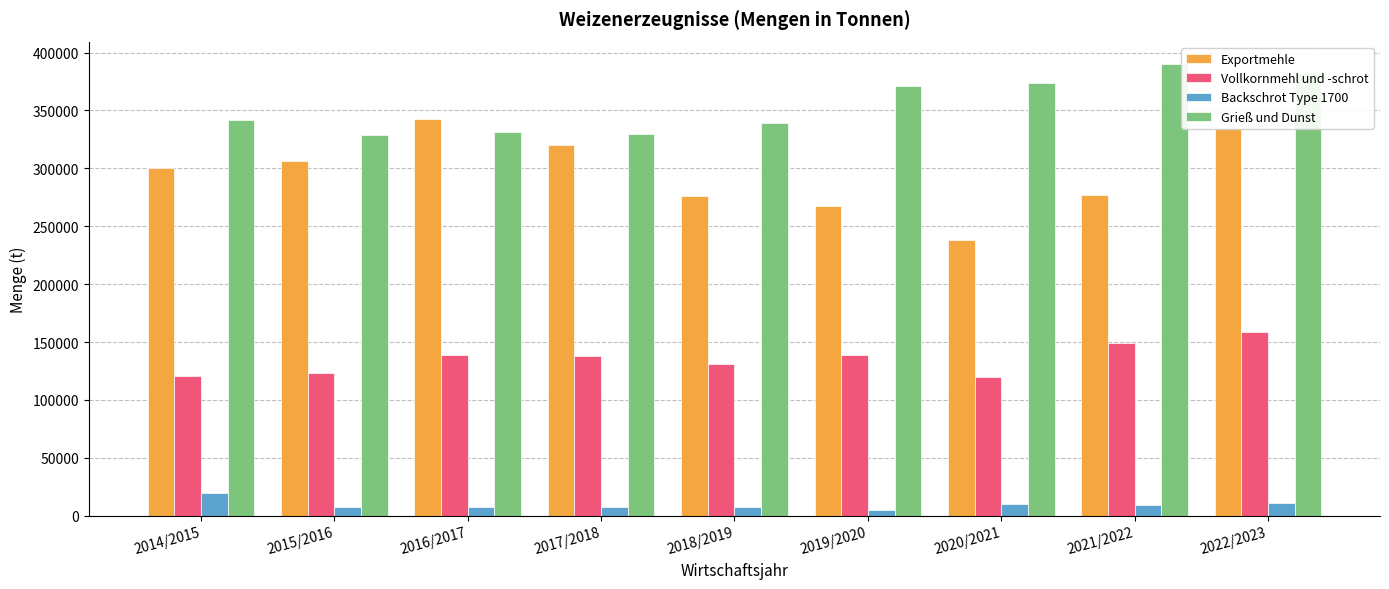

True or false: Vollkornmehl und -schrot has a value of 197712 at 2015/2016.

False